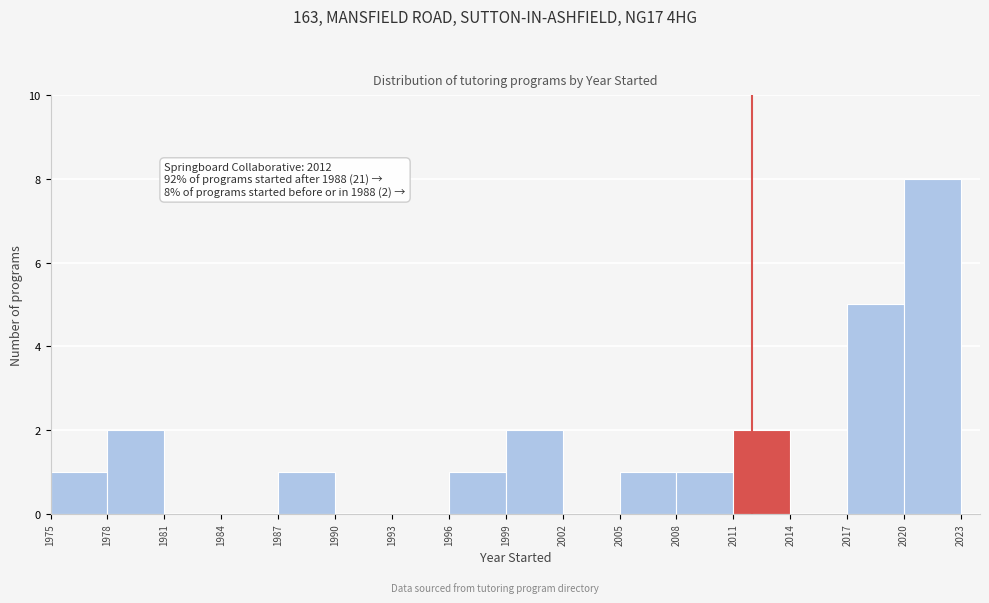

Over which range of the x-axis is the bar tallest?

2020 to 2023